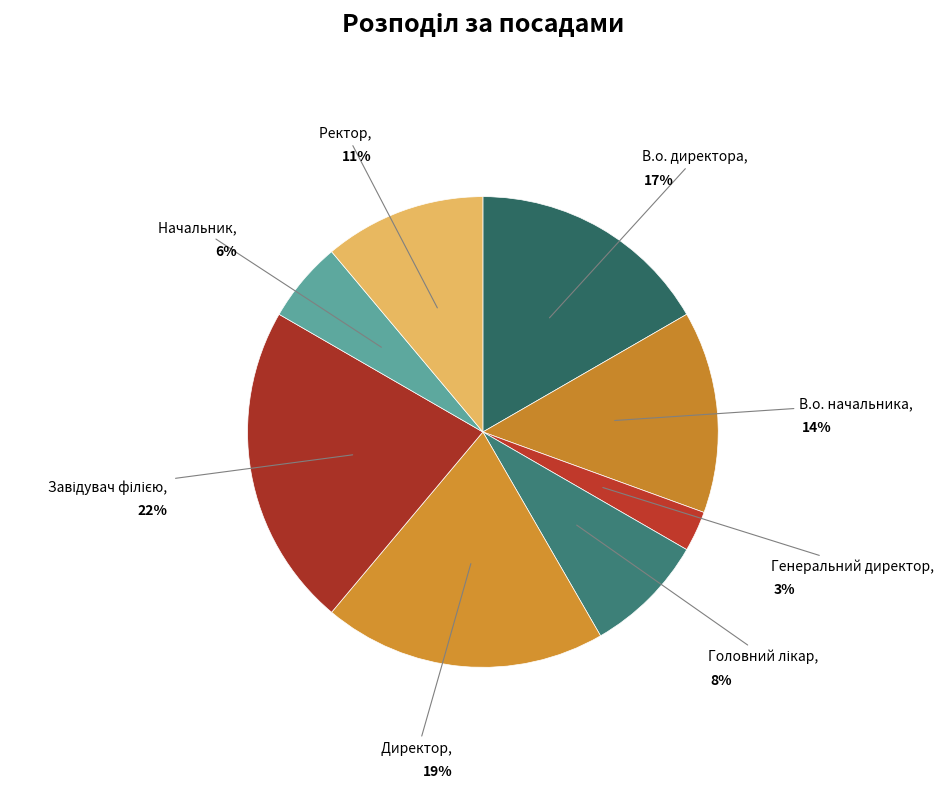

Does Генеральний директор represent more than half of the total?

No